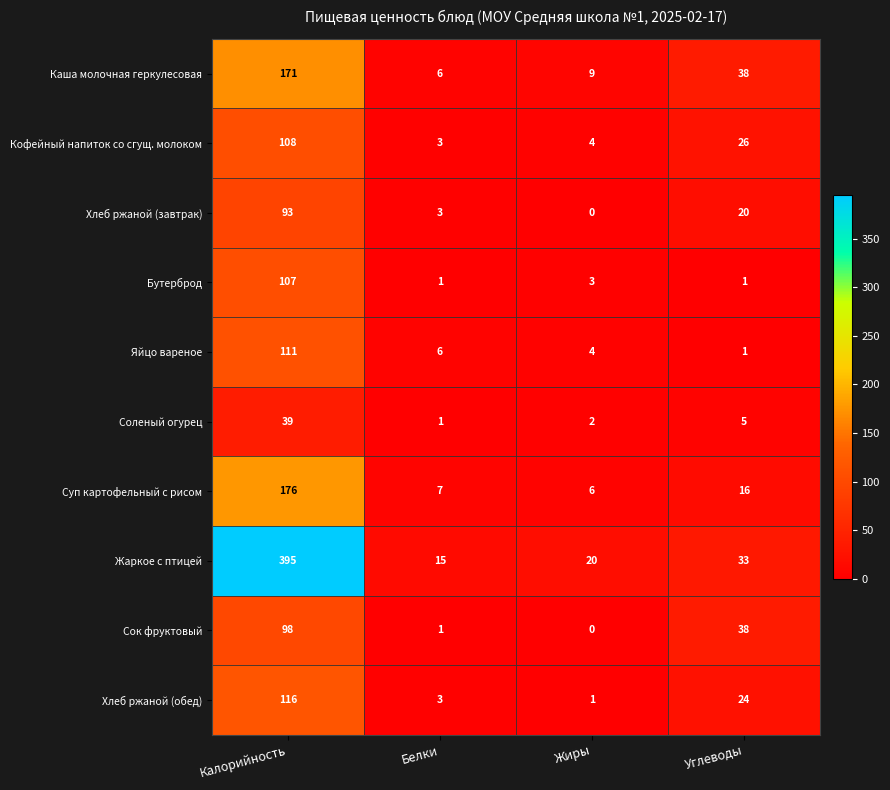

Is it true that Хлеб ржаной (обед) equals 2 at Белки?

False